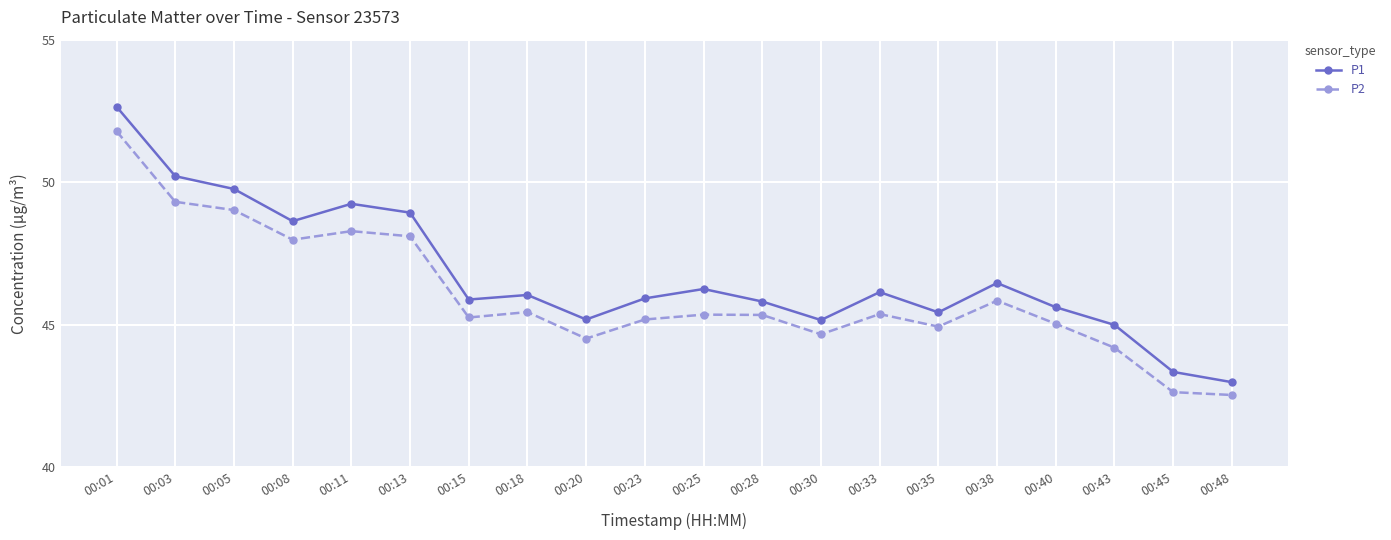

At how many categories does at least one series exceed 42?

20